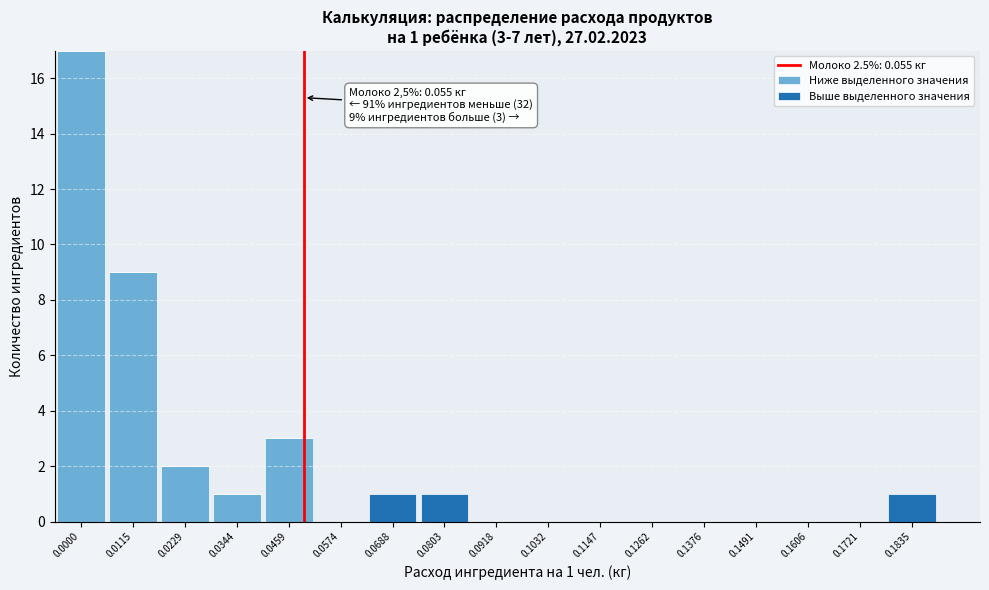

What is the sum of all Ниже выделенного значения values?

32